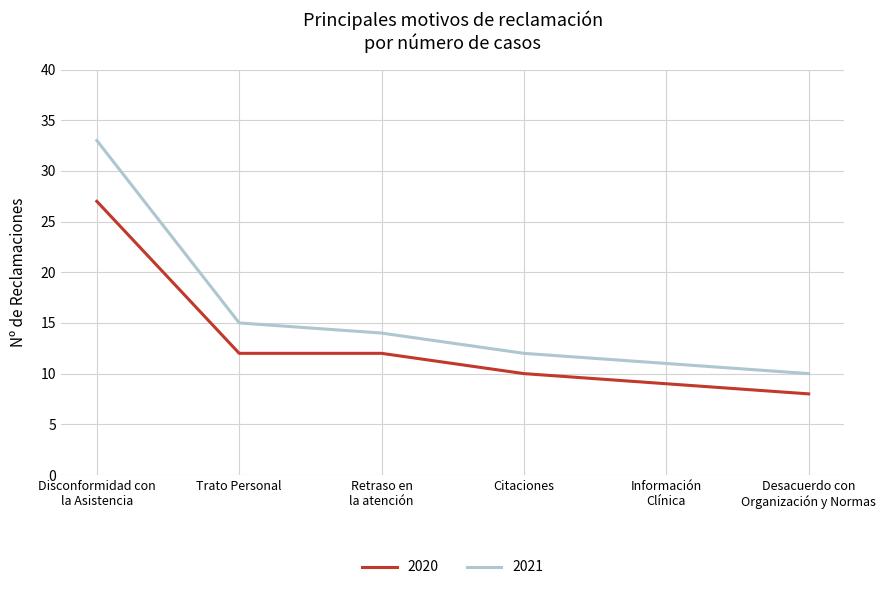

The 2020 series shows 16 at Citaciones. True or false?

False